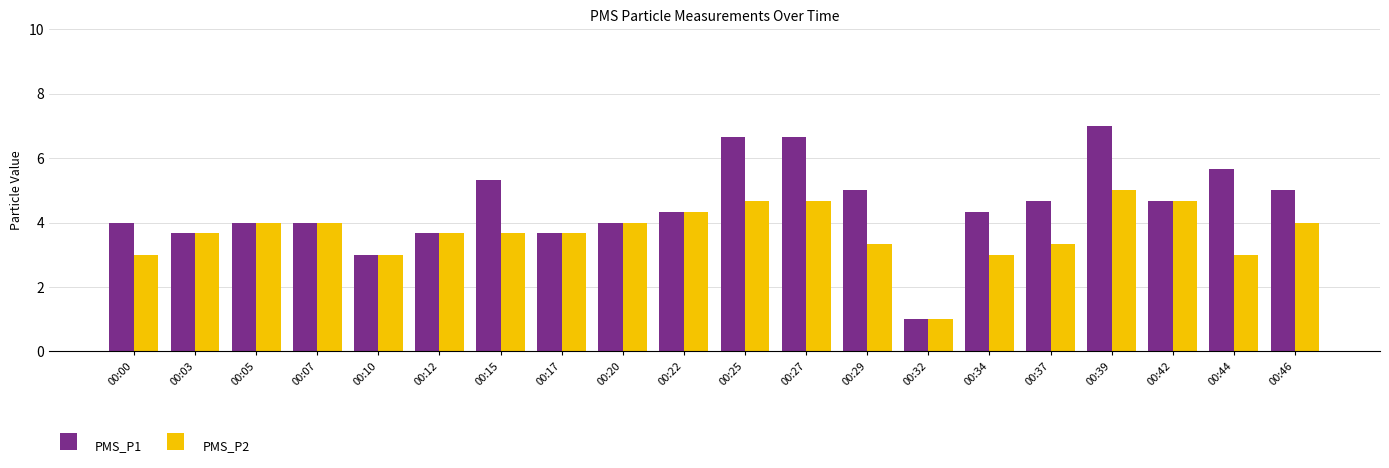

Rank the series by their average value, from highest to lowest.

PMS_P1, PMS_P2